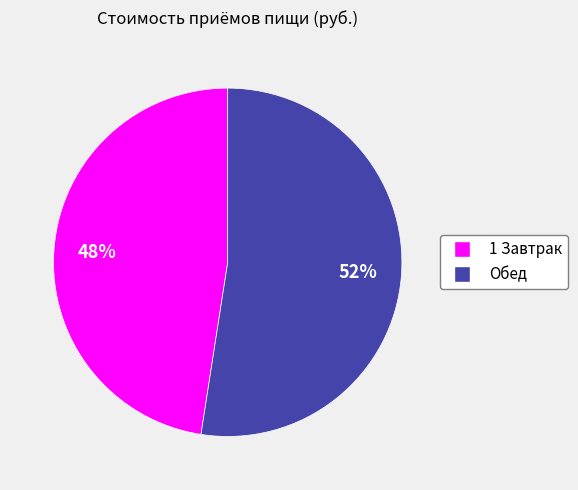

Which has a higher value, 1 Завтрак or Обед?

Обед